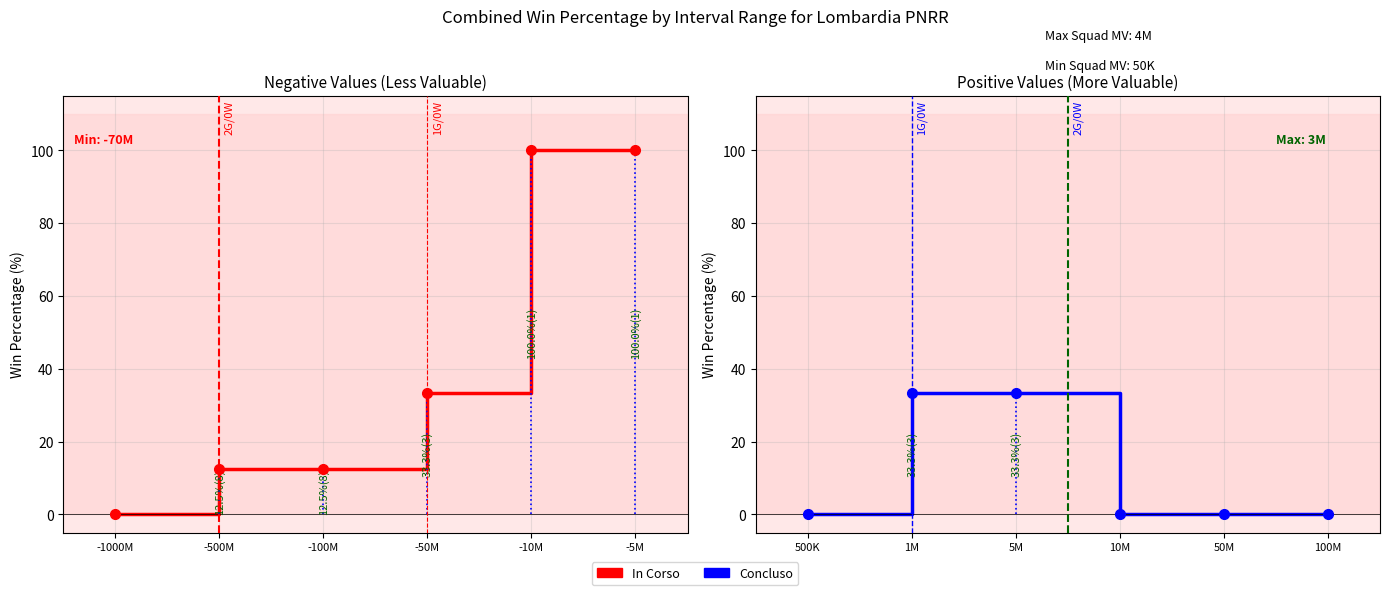

Which series has the largest total across all categories?

In Corso